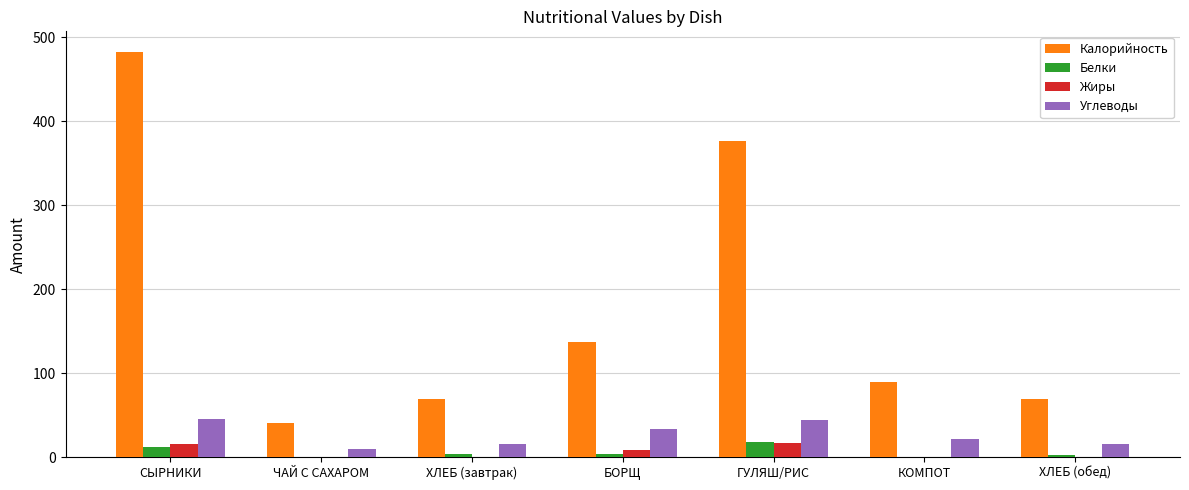

Between ХЛЕБ (завтрак) and ГУЛЯШ/РИС, which series saw the biggest shift?

Калорийность